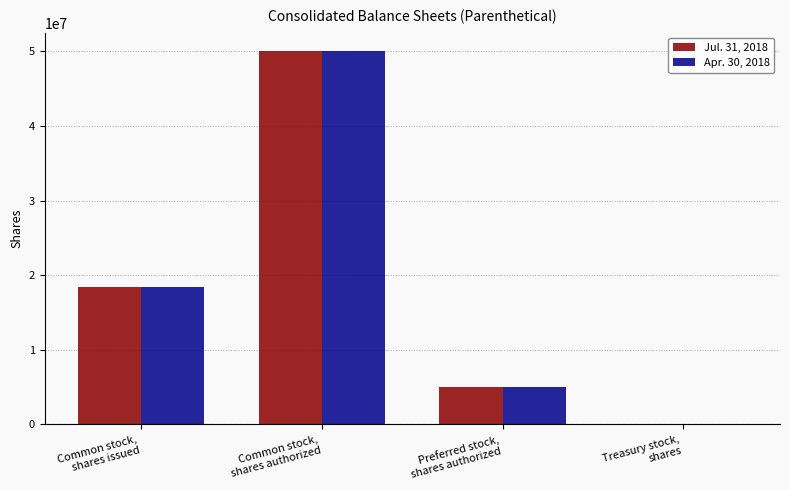

How many distinct data groups are displayed?

2